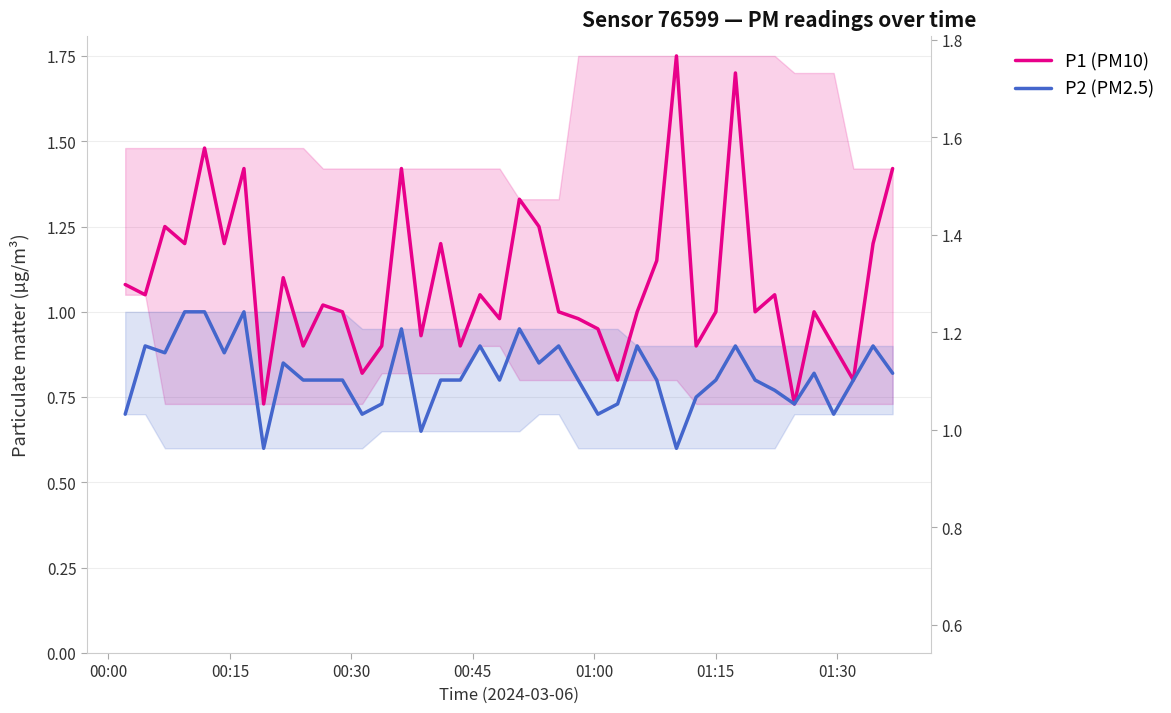

What is the value of the P2 (PM2.5) point at the 13th from the left?

0.7